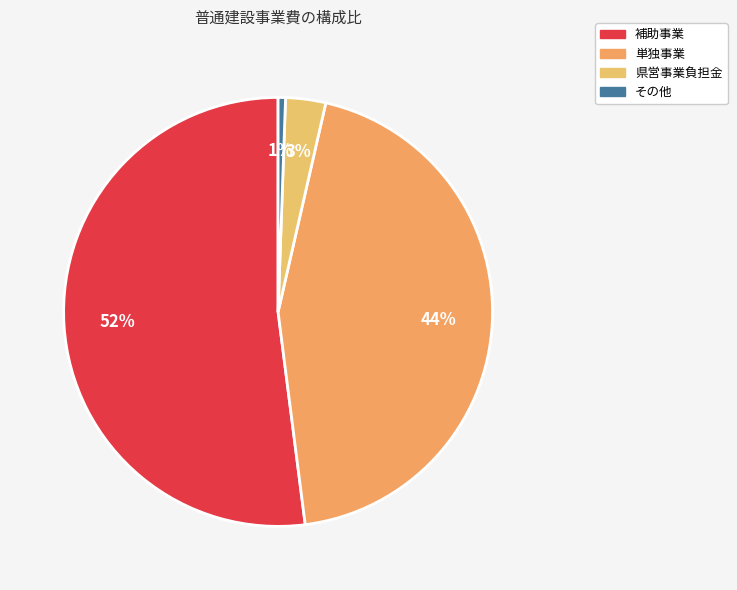

What percentage is the その他 slice, to the nearest percent?

1%